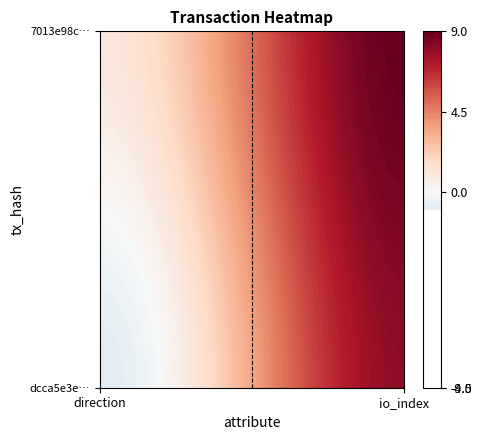

Count the 7013e98c2ce72af281a9ee06eb650dbbcfb0ae3 values in the range 1 to 9.

2